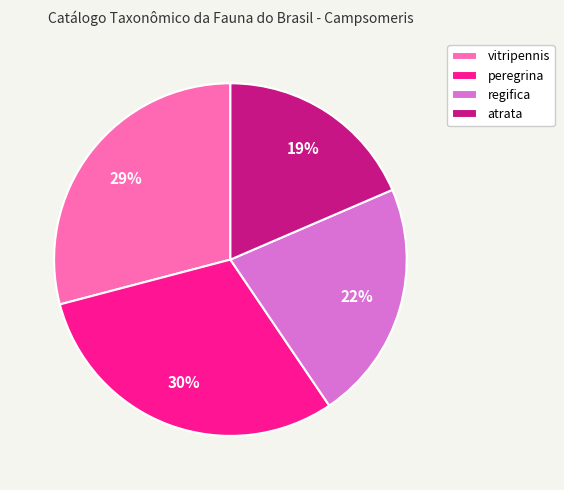

The vitripennis slice represents 18% of the pie. True or false?

False